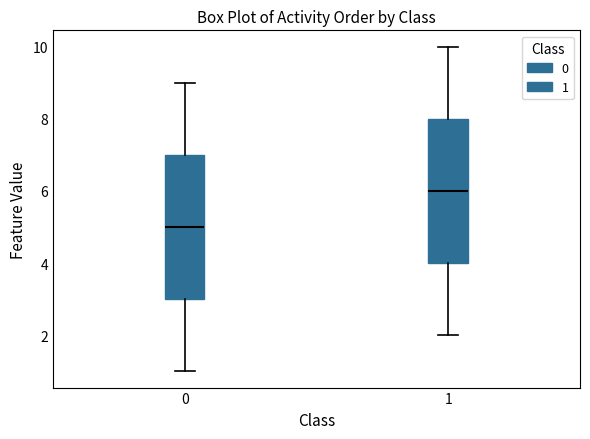

Reading left to right, read every box against the y-axis: the position of its median line, the range the box covers, and the ends of its whiskers. The values are not printed on the chart, so give them approximately, as read against the axis.

0: median 5, box 3 to 7, whiskers 1 to 9
1: median 6, box 4 to 8, whiskers 2 to 10